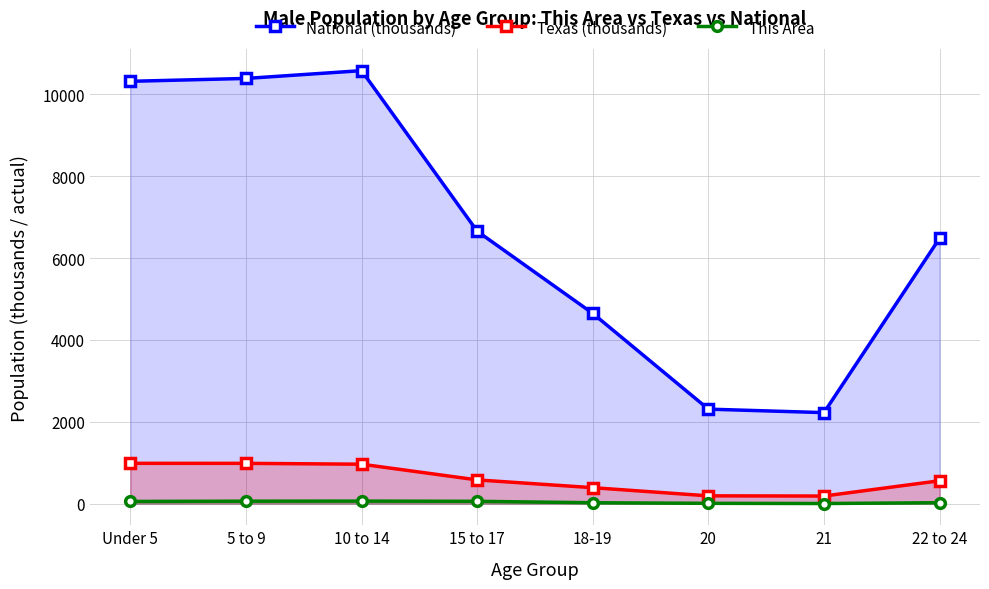

How many lines are shown in the chart?

3